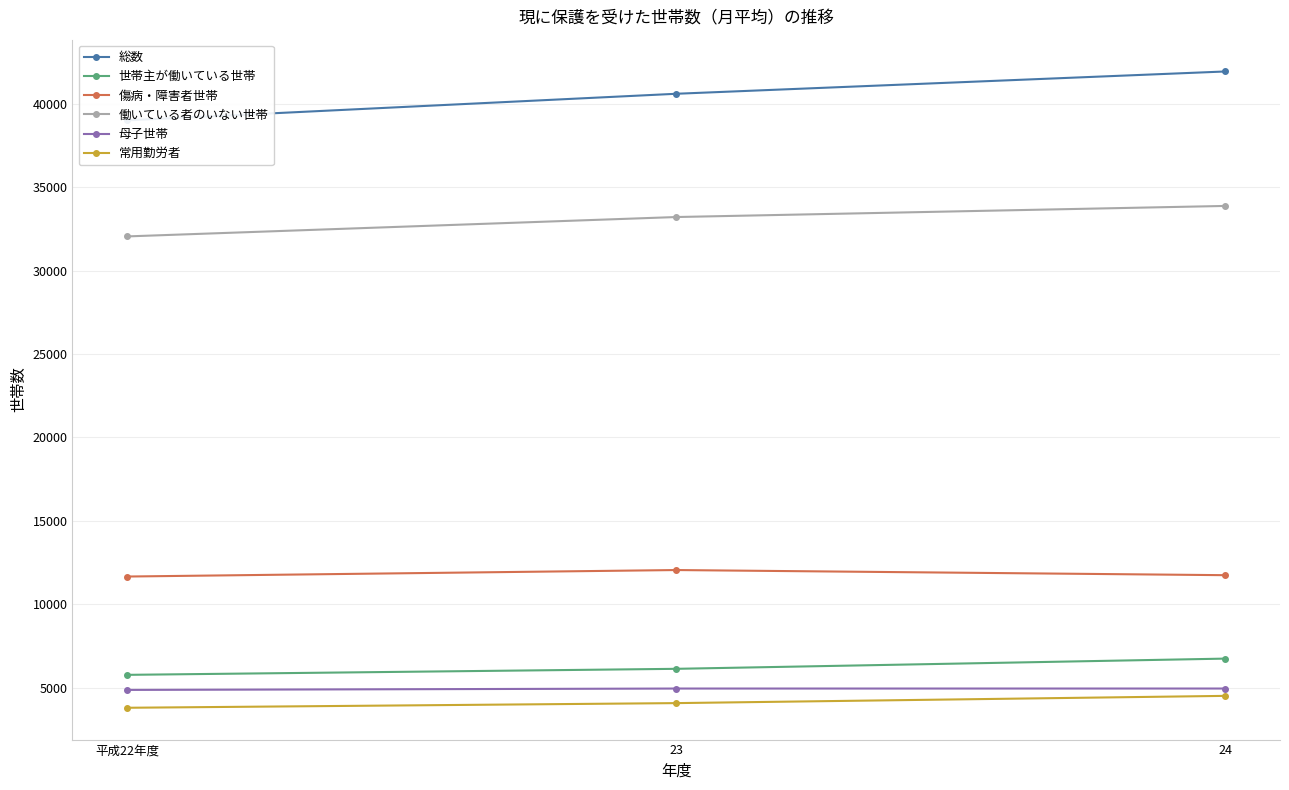

True or false: 母子世帯 has a value of 4955 at 24.

True